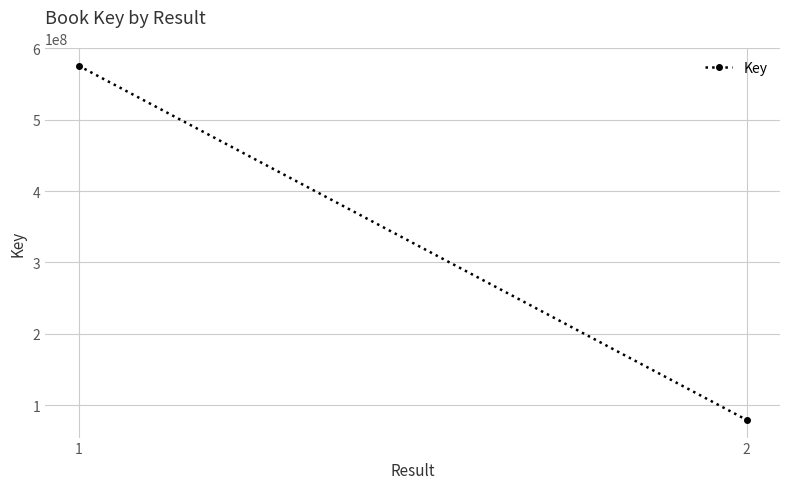

What is the average value?

327470814